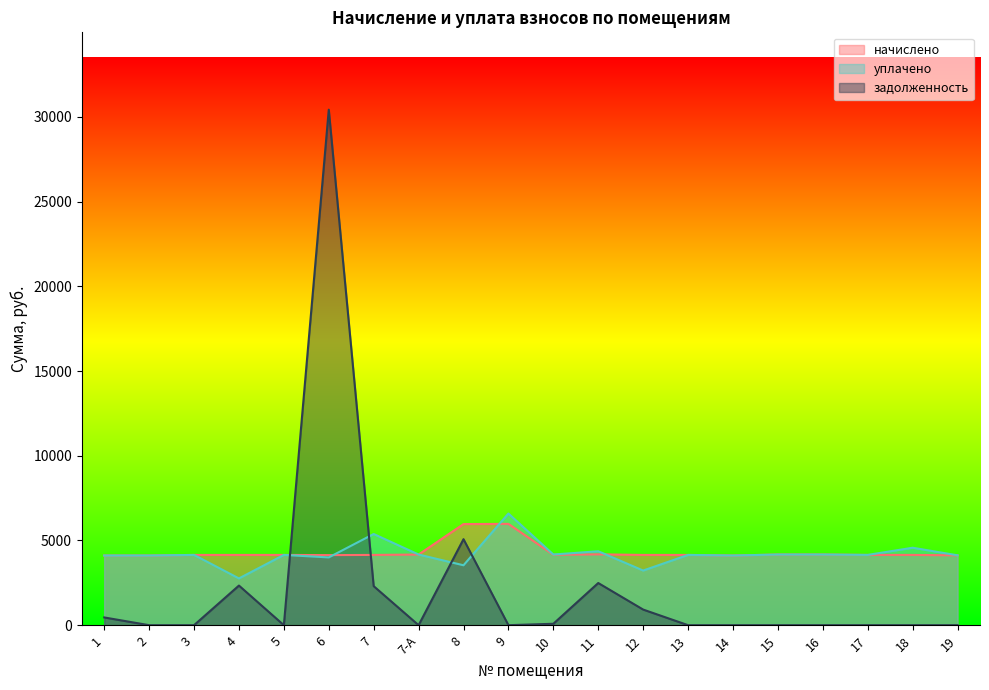

What is the spread (max minus min) of values at 5?

4147.2